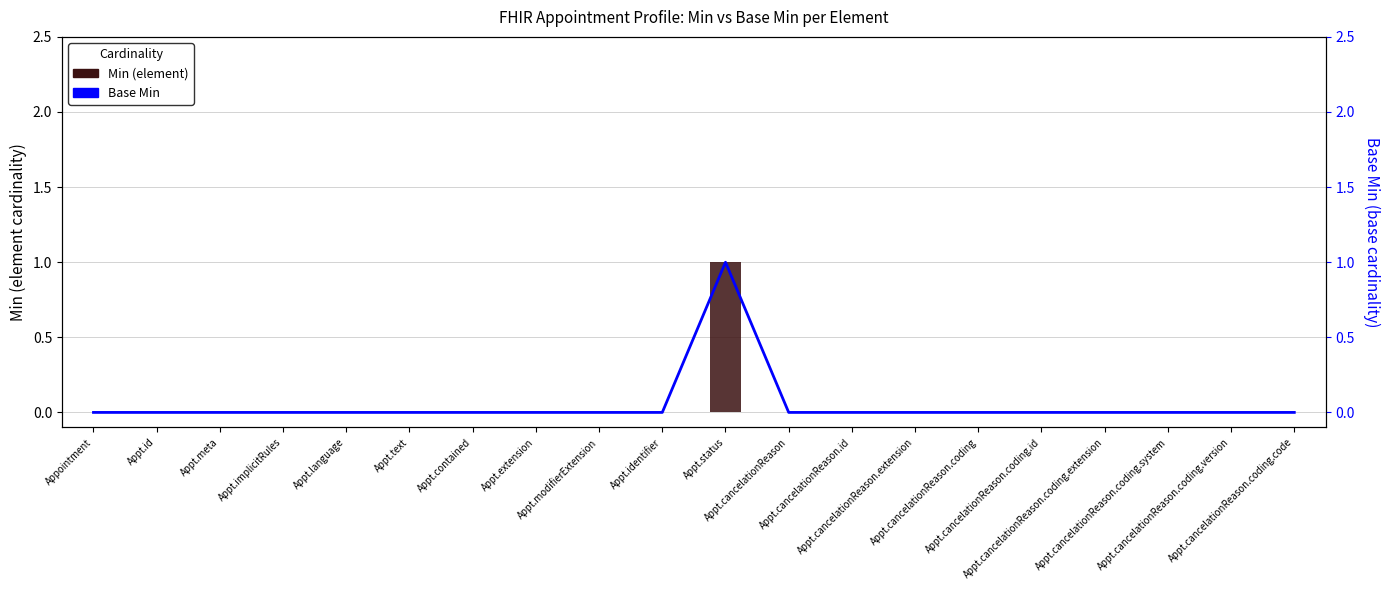

At which label does Min (element) reach its minimum?

Appointment